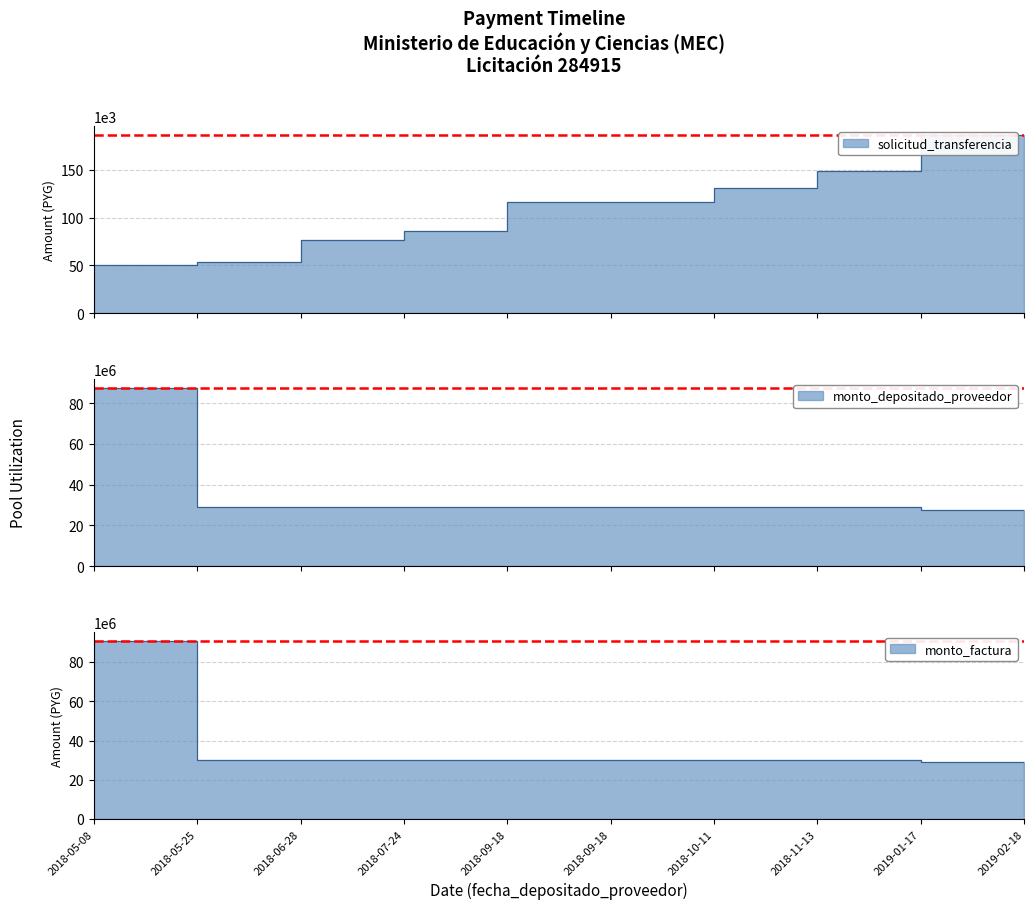

What is the label of the 8th point from the left?

2018-11-13